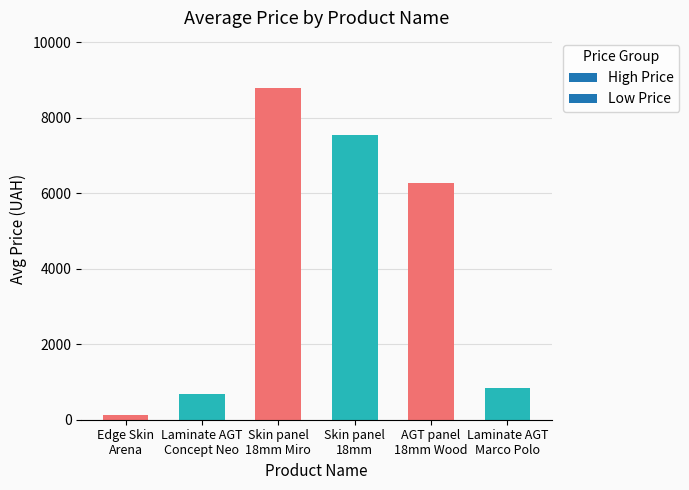

What is the label of the 1st bar from the right?

Laminate AGT
Marco Polo